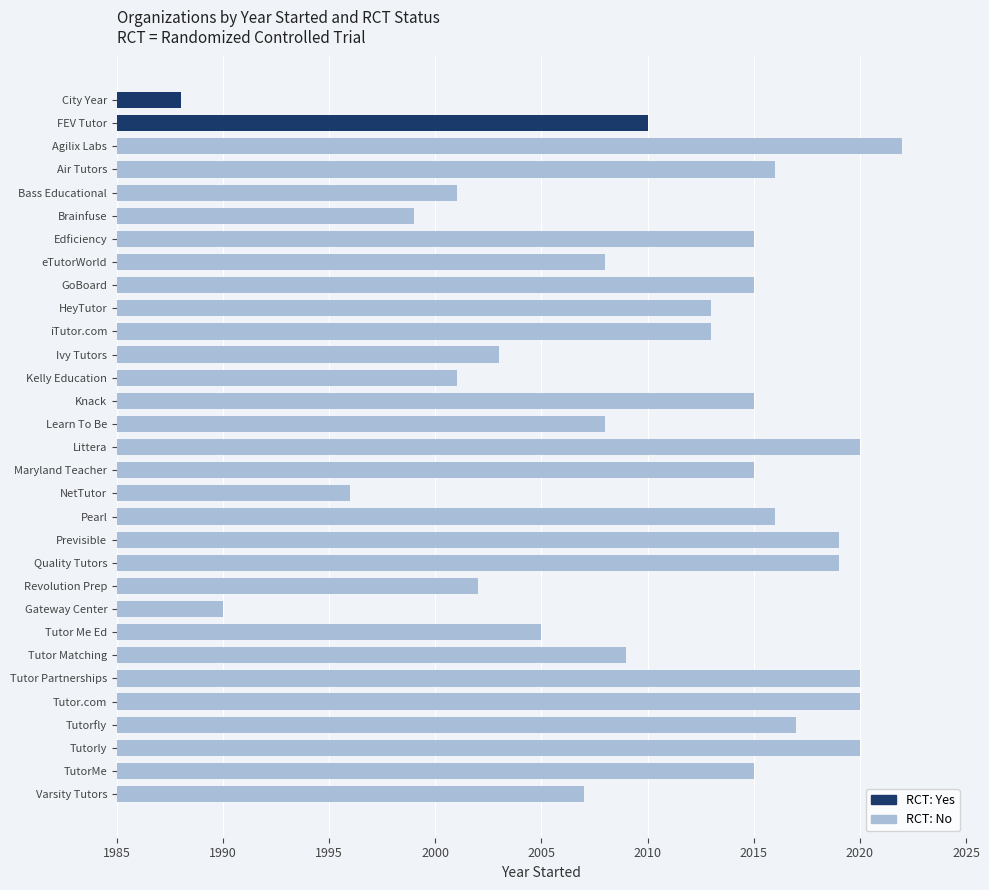

How many data points are above 2013?

15